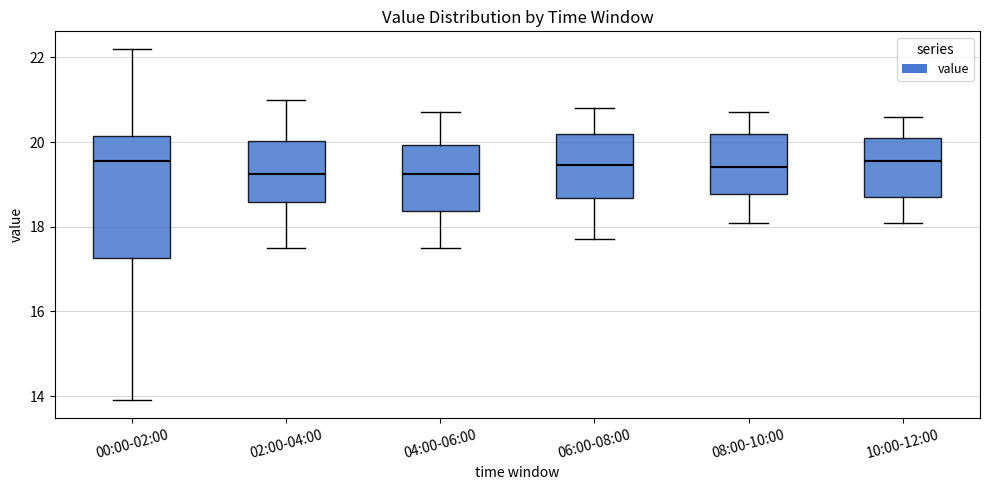

Where does the upper whisker of the box for 04:00-06:00 end on the y-axis? The values are not printed on the chart, so give them approximately, as read against the axis.

20.8